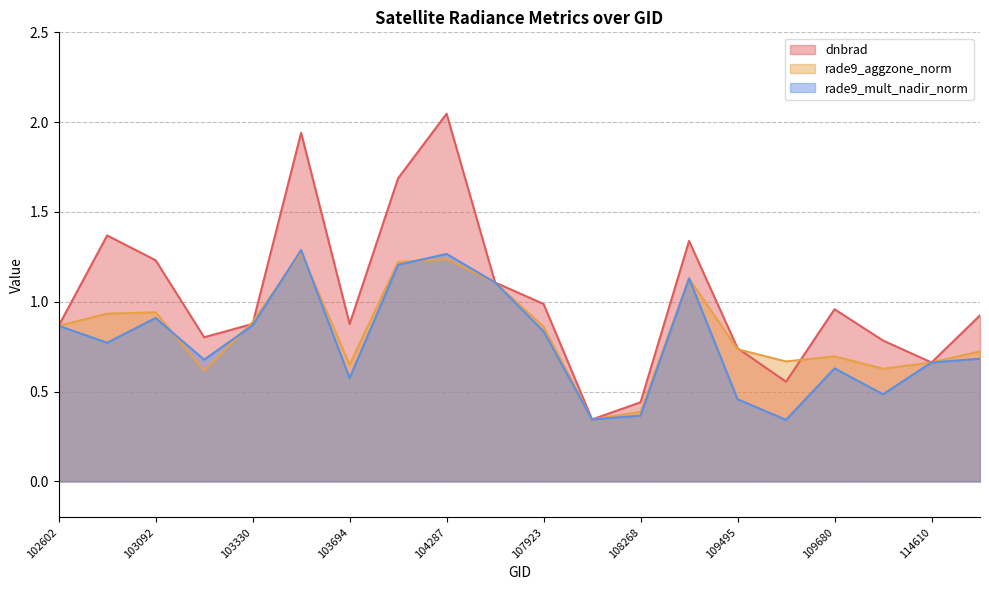

Where is the first local minimum for rade9_aggzone_norm?

103211